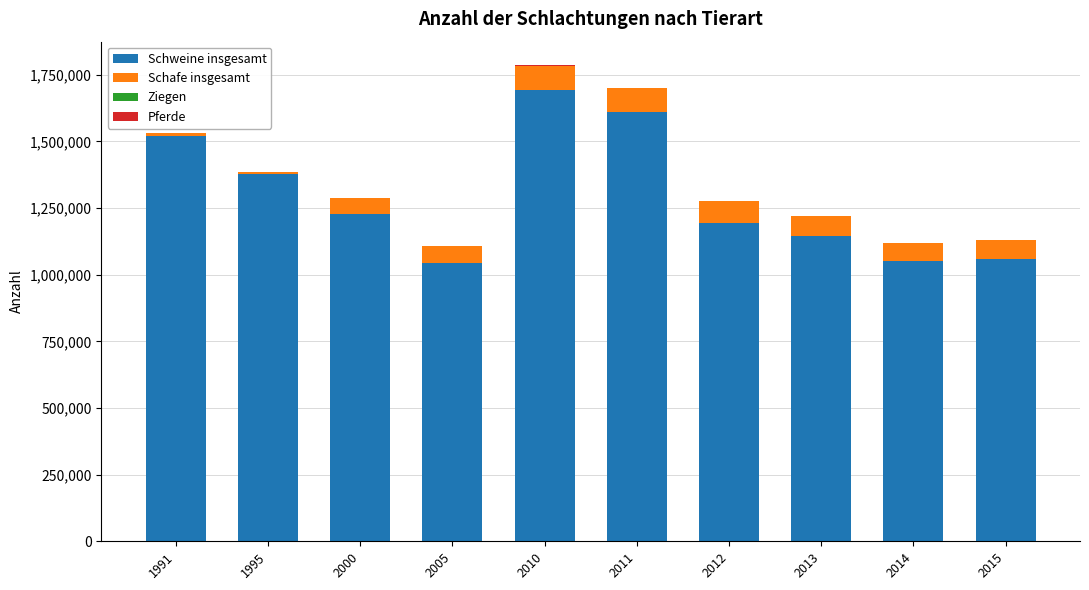

Is it true that Schweine insgesamt equals 338111 at 2014?

False